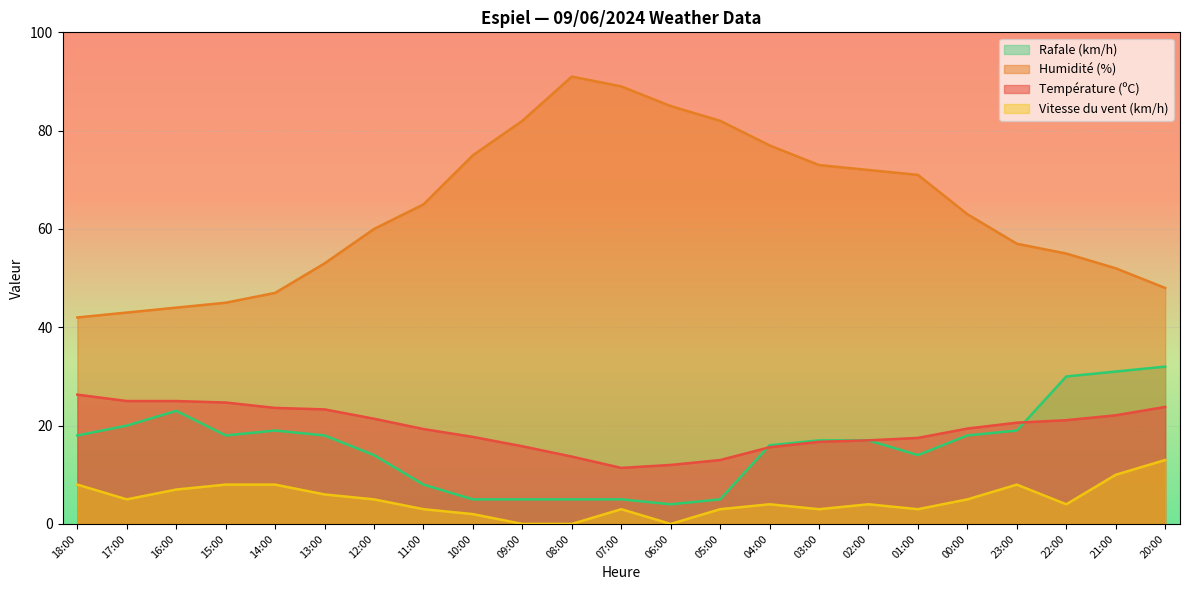

Is the value of Vitesse du vent (km/h) at 16:00 greater than the value of Température (ºC) at 22:00?

No